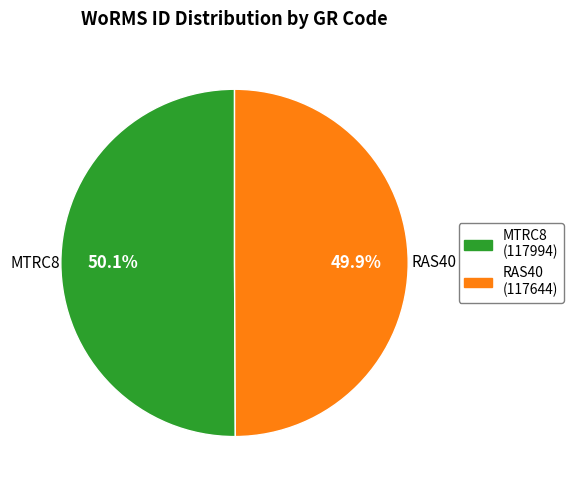

Approximately how many times larger is the value at MTRC8 compared to RAS40?

1.0